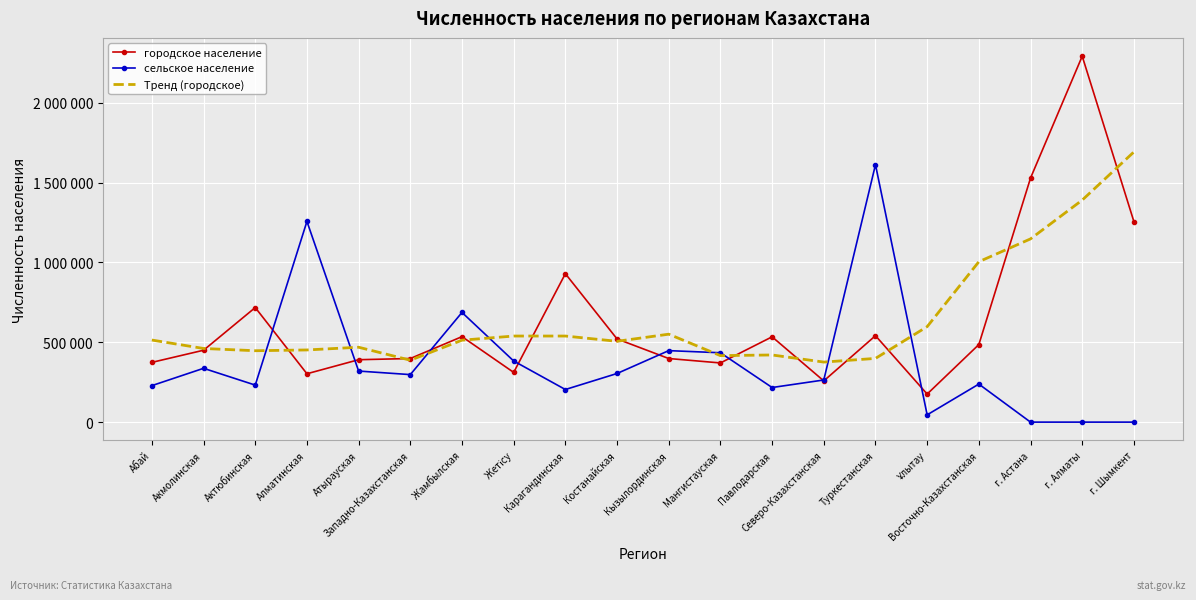

What is the greatest value displayed?

2292055.0